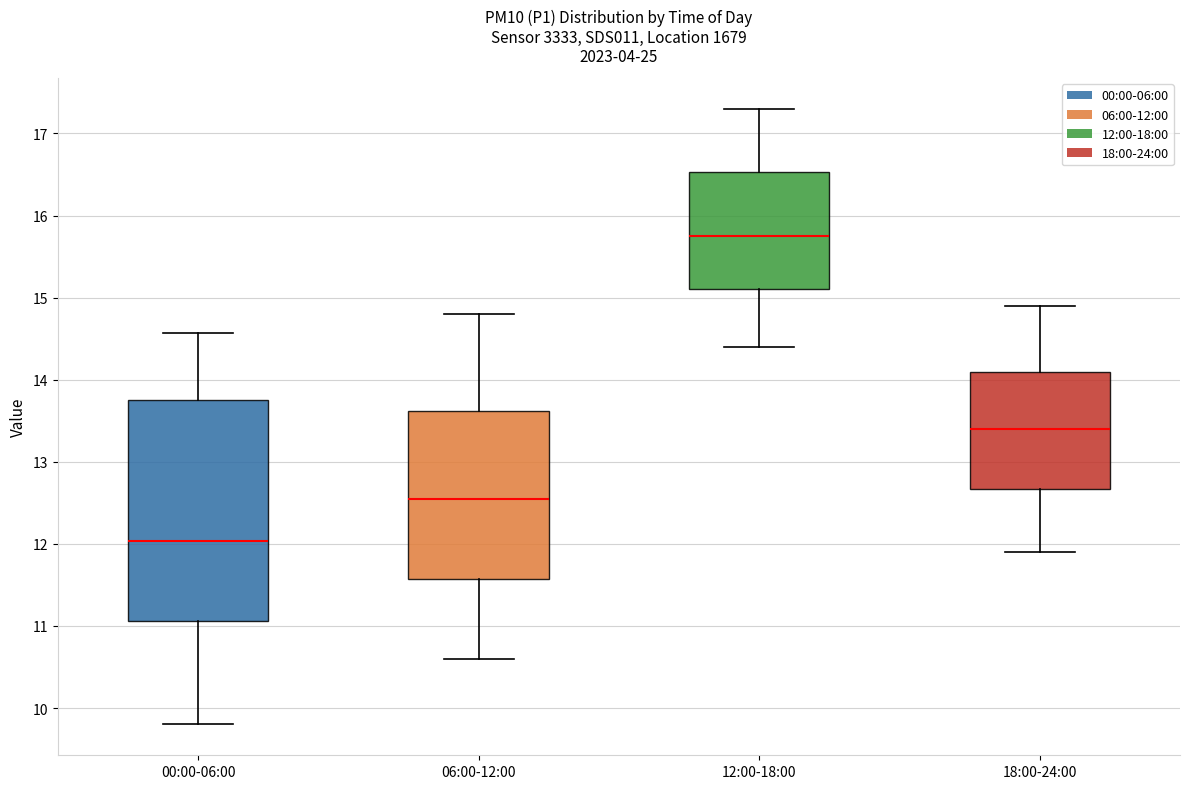

Reading left to right, transcribe this box plot: for each box, give where its median line is, the range the box spans, and where its two whiskers end, as read against the y-axis. The values are not printed on the chart, so give them approximately, as read against the axis.

00:00-06:00: median 12.0, box 11.1 to 13.8, whiskers 9.8 to 14.6
06:00-12:00: median 12.6, box 11.6 to 13.6, whiskers 10.6 to 14.8
12:00-18:00: median 15.8, box 15.1 to 16.5, whiskers 14.4 to 17.3
18:00-24:00: median 13.4, box 12.7 to 14.1, whiskers 11.9 to 14.9